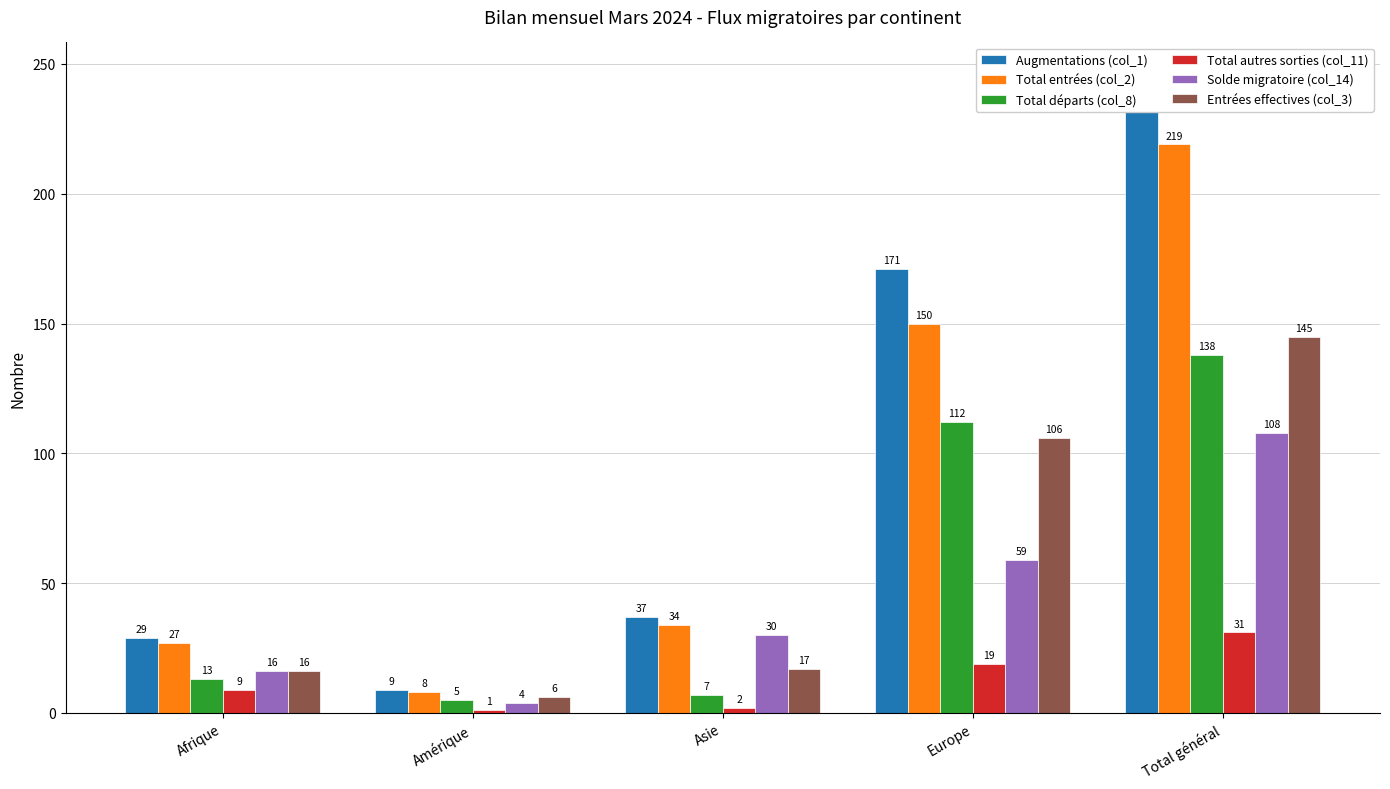

Rank the series by their maximum value, from lowest to highest.

Total autres sorties (col_11), Solde migratoire (col_14), Total départs (col_8), Entrées effectives (col_3), Total entrées (col_2), Augmentations (col_1)